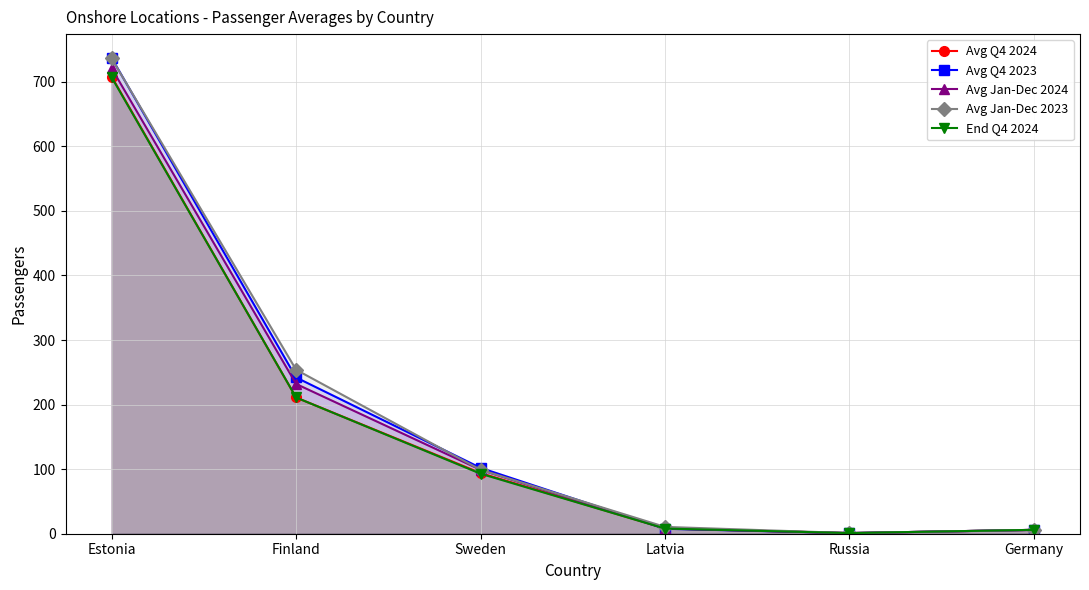

List the series in order of their peak value, highest first.

Avg Q4 2023, Avg Jan-Dec 2023, Avg Jan-Dec 2024, Avg Q4 2024, End Q4 2024